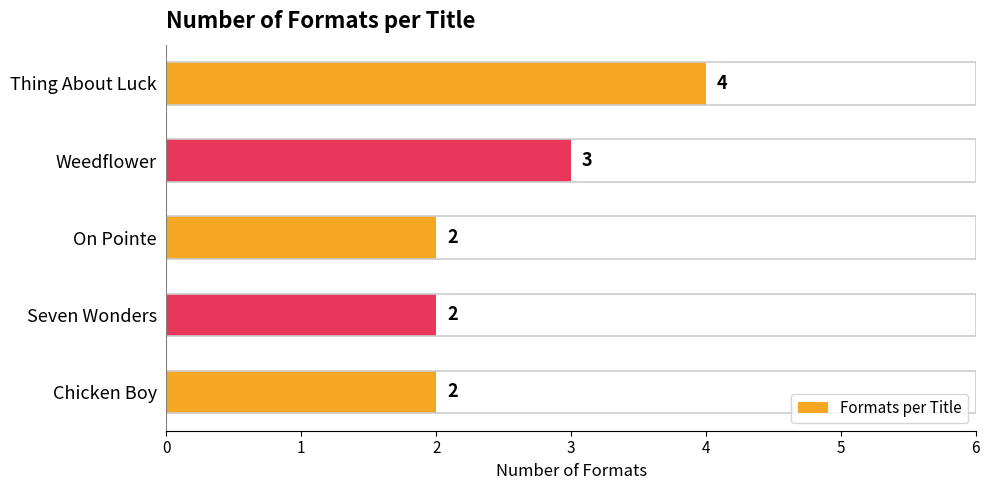

Are the bars horizontal?

Yes